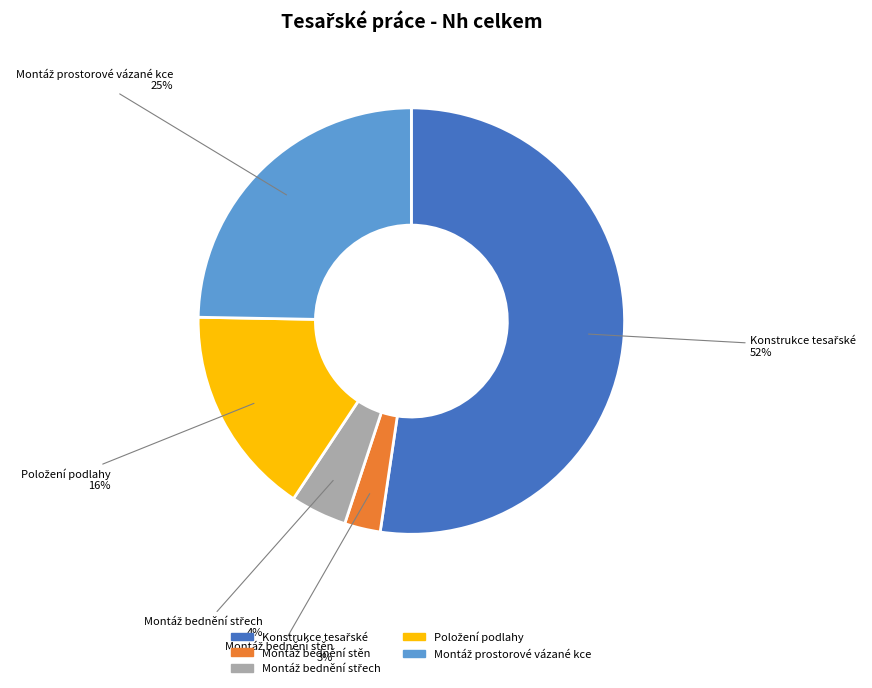

To the nearest percent, what is the average slice percentage?

20%